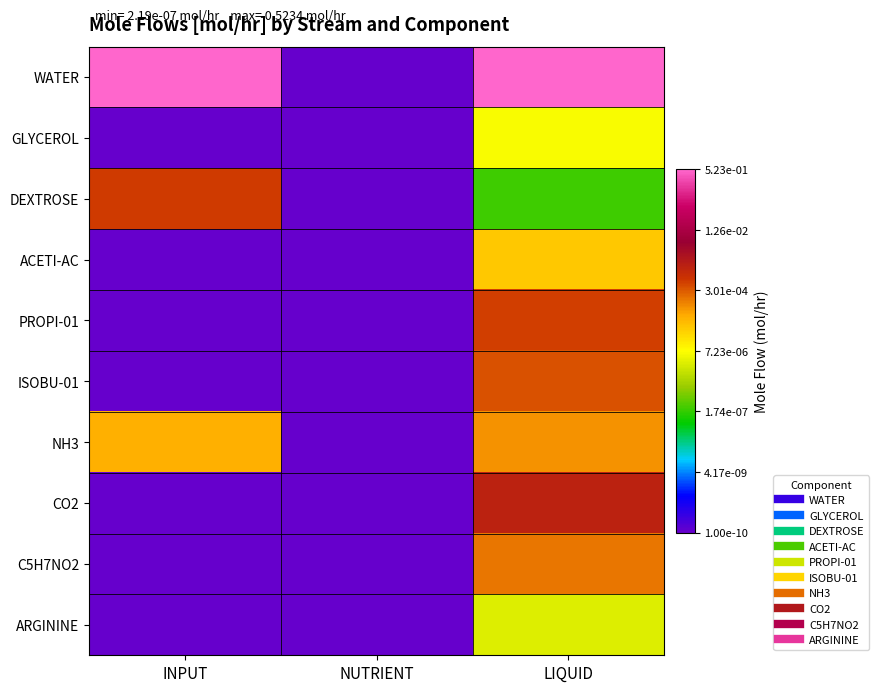

Rank the series by their maximum value, from lowest to highest.

ARGININE, GLYCEROL, ACETI-AC, NH3, C5H7NO2, ISOBU-01, PROPI-01, DEXTROSE, CO2, WATER